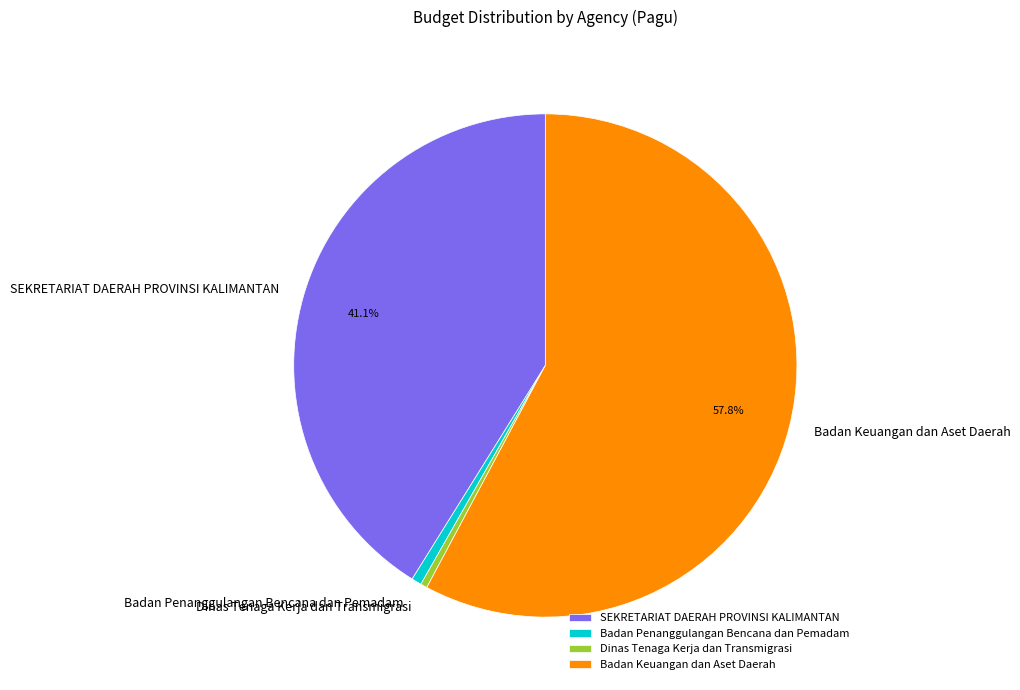

The SEKRETARIAT DAERAH PROVINSI KALIMANTAN slice represents 14% of the pie. True or false?

False